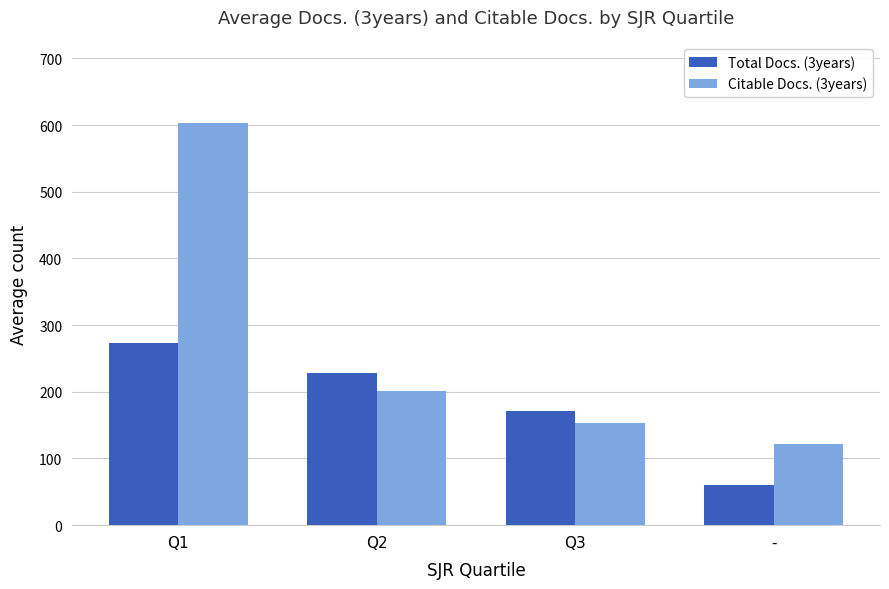

How many bars are there in each group?

2